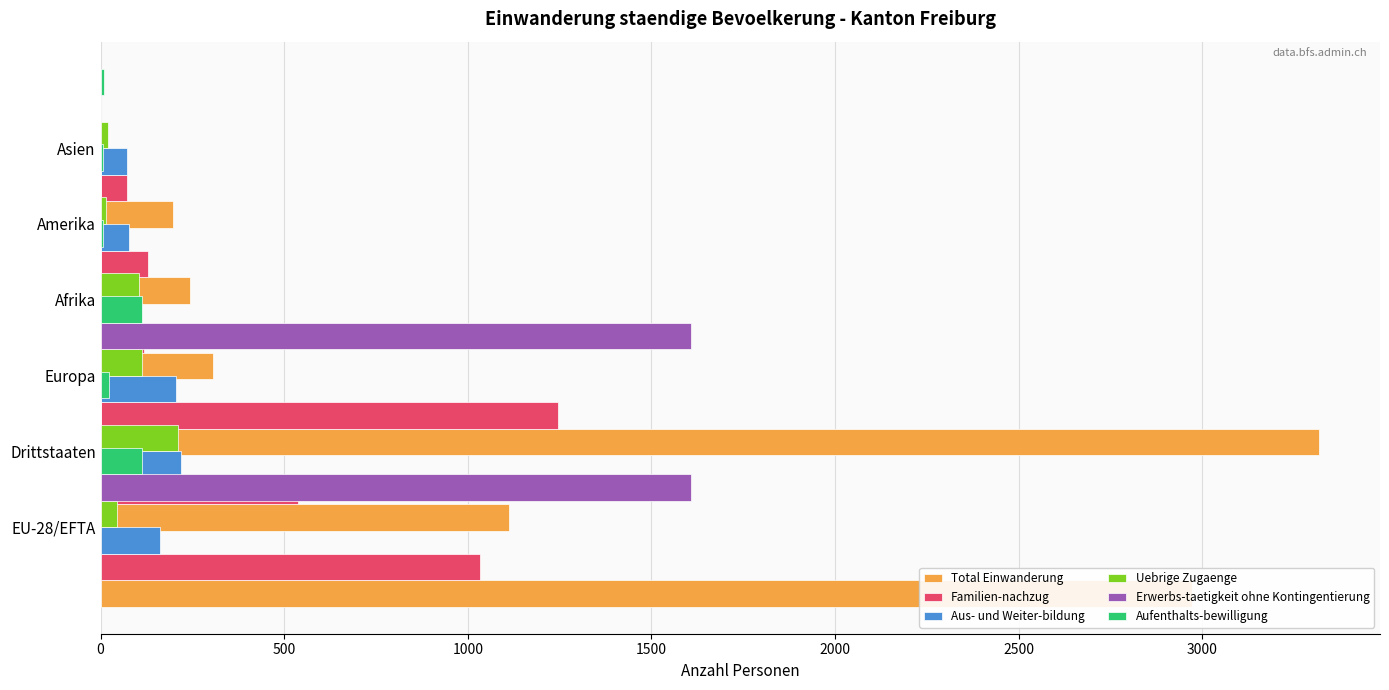

Reading left to right, what are all the values shown in this chart?

Total Einwanderung: 2972	1113	3318	307	244	196
Familien-nachzug: 1033	537	1246	118	128	73
Aus- und Weiter-bildung: 162	220	205	19	78	73
Uebrige Zugaenge: 44	210	112	105	16	19
Erwerbs-taetigkeit ohne Kontingentierung: 1609	1	1609	1	0	0
Aufenthalts-bewilligung: 113	22	114	6	6	9